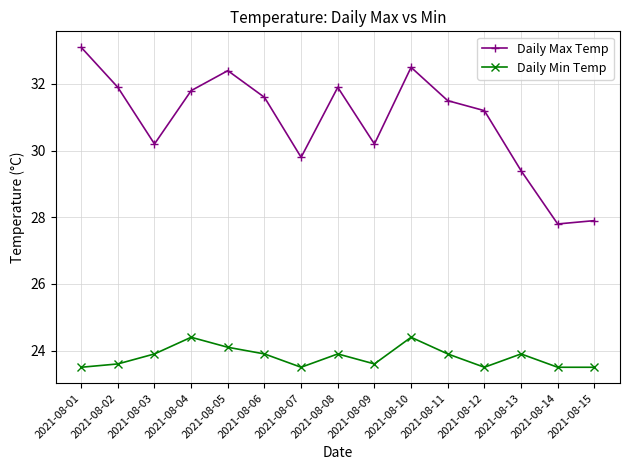

At which category does Daily Max Temp reach its first local valley?

2021-08-03